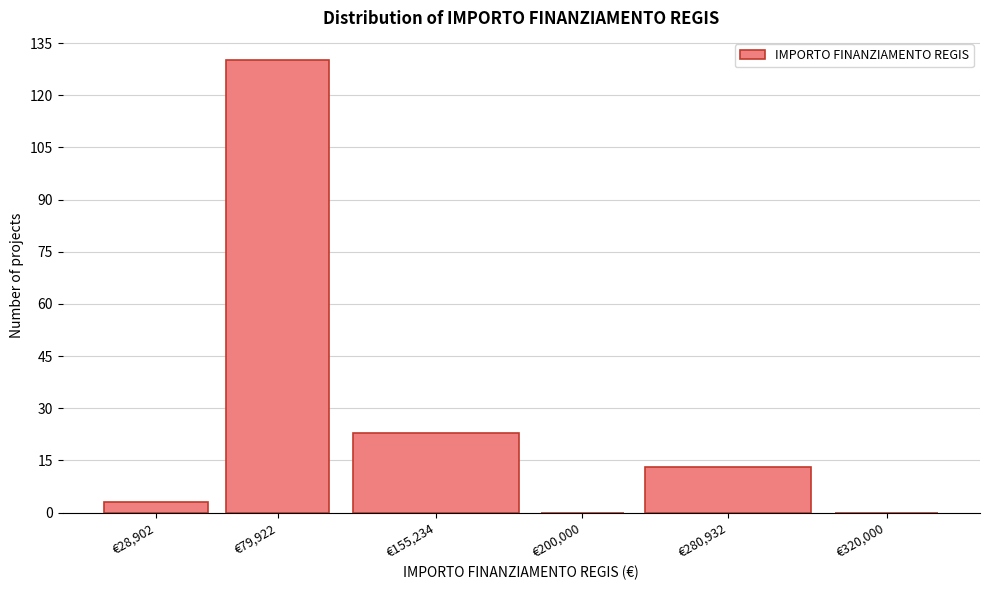

Reading right to left, transcribe all the data shown in this chart.

€320,000=0	€280,932=13	€200,000=0	€155,234=23	€79,922=130	€28,902=3